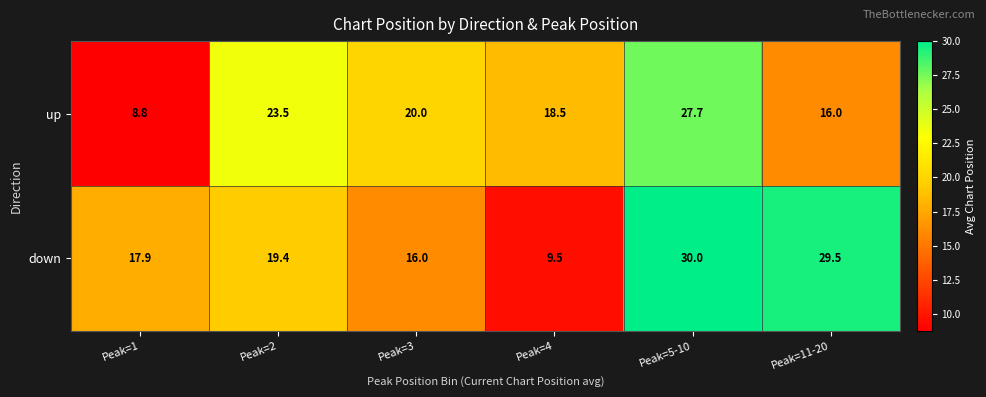

The value of up at Peak=4 is 18.5. True or false?

True